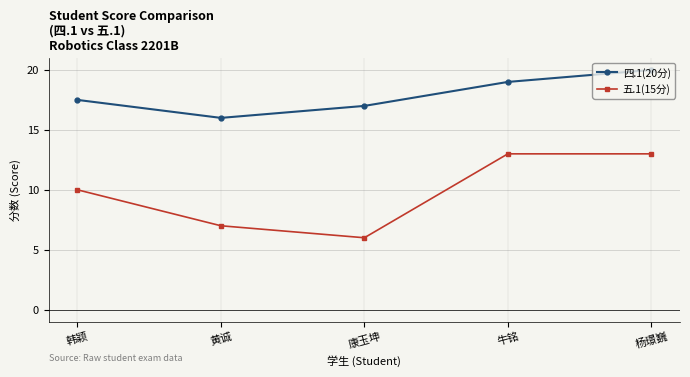

Is this an area chart (filled region under the line)?

No